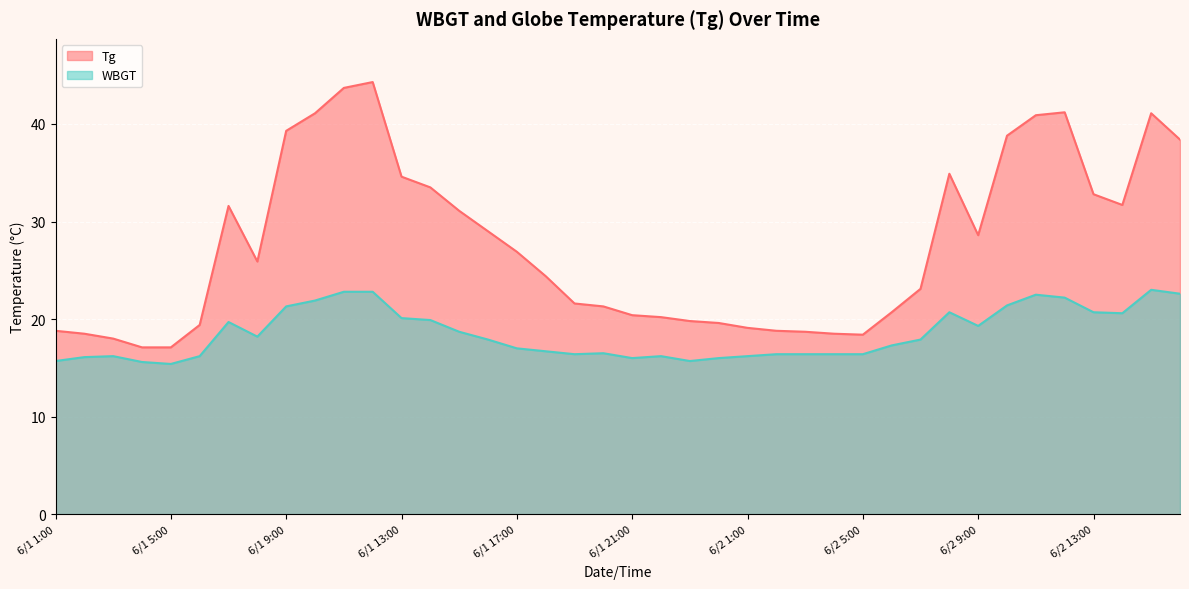

List the labels in order of Tg value, smallest first.

6/1 4:00, 6/1 5:00, 6/1 3:00, 6/2 5:00, 6/1 2:00, 6/2 4:00, 6/2 3:00, 6/1 1:00, 6/2 2:00, 6/2 1:00, 6/1 6:00, 6/1 24:00, 6/1 23:00, 6/1 22:00, 6/1 21:00, 6/2 6:00, 6/1 20:00, 6/1 19:00, 6/2 7:00, 6/1 18:00, 6/1 8:00, 6/1 17:00, 6/2 9:00, 6/1 16:00, 6/1 15:00, 6/1 7:00, 6/2 14:00, 6/2 13:00, 6/1 14:00, 6/1 13:00, 6/2 8:00, 6/2 16:00, 6/2 10:00, 6/1 9:00, 6/2 11:00, 6/1 10:00, 6/2 15:00, 6/2 12:00, 6/1 11:00, 6/1 12:00